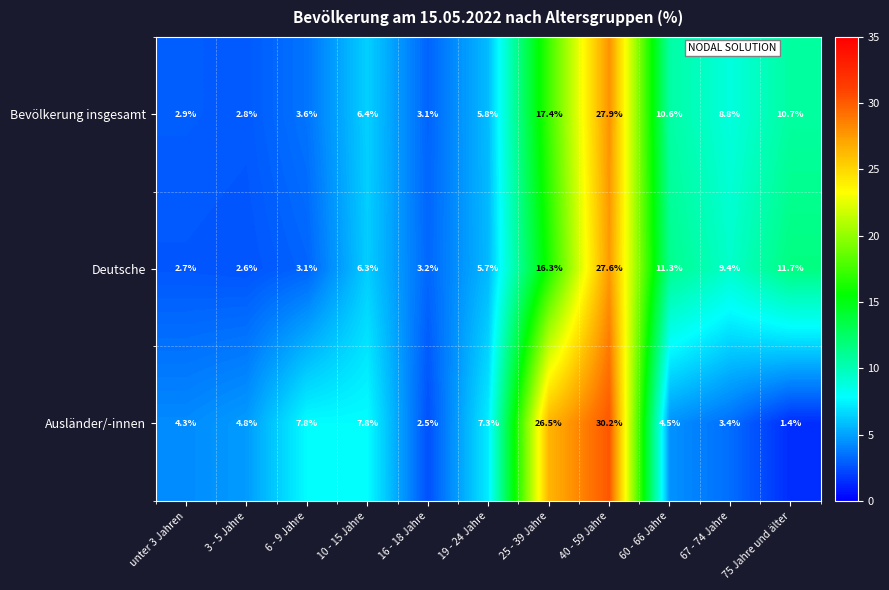

Is it true that Ausländer/-innen equals 3.4 at 67 - 74 Jahre?

True